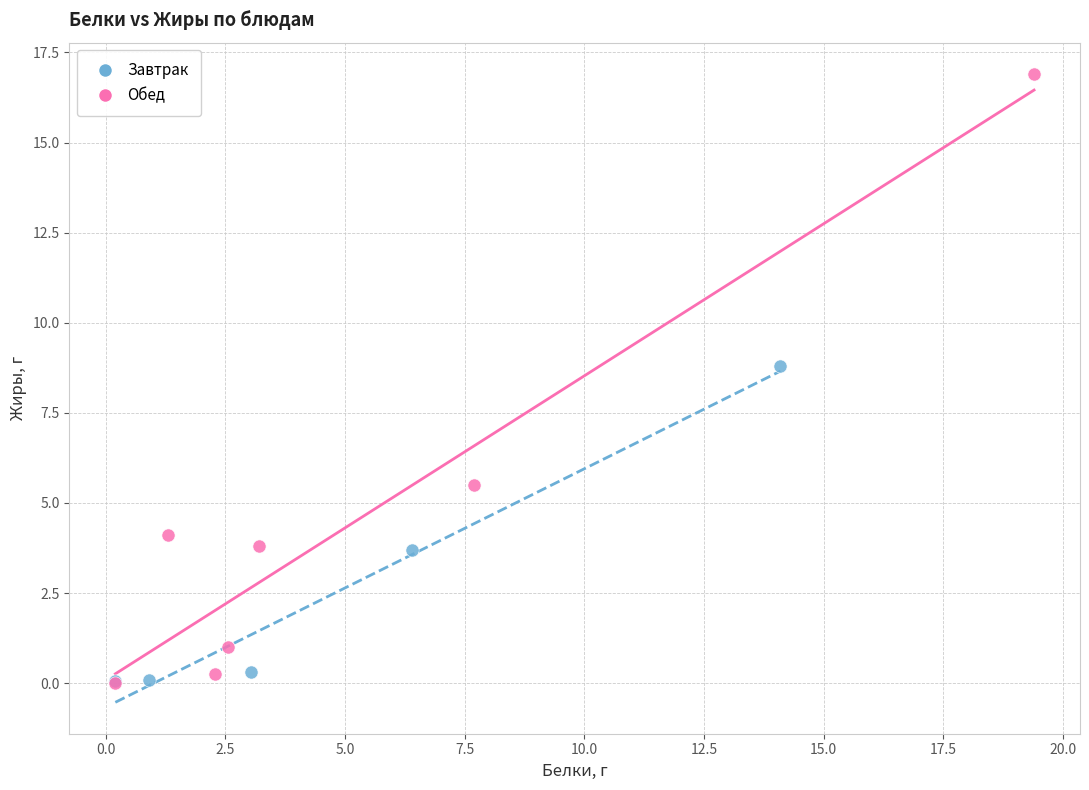

Which series contains the highest Y value?

Обед